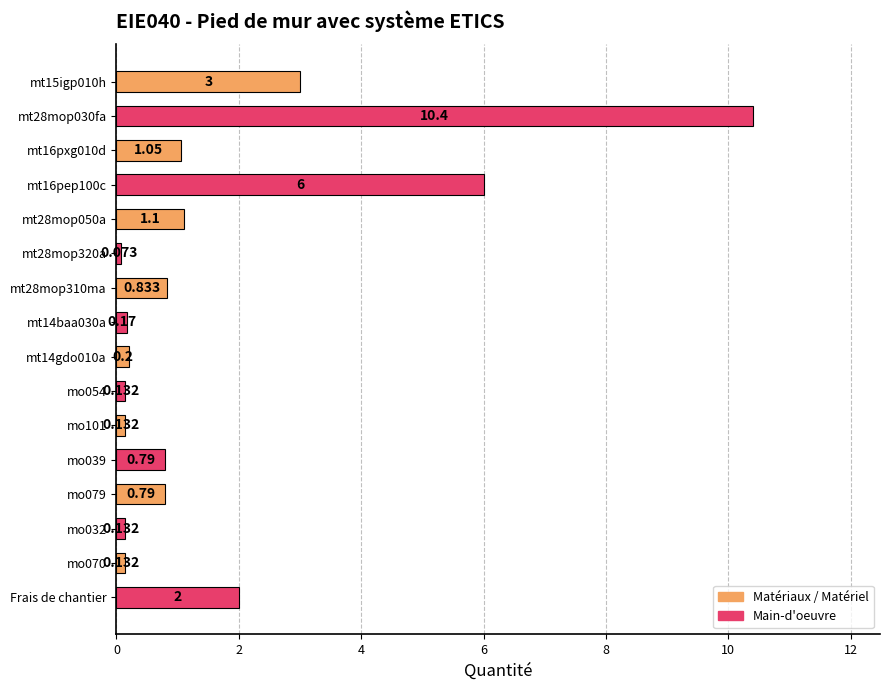

What is the greatest value displayed?

10.4